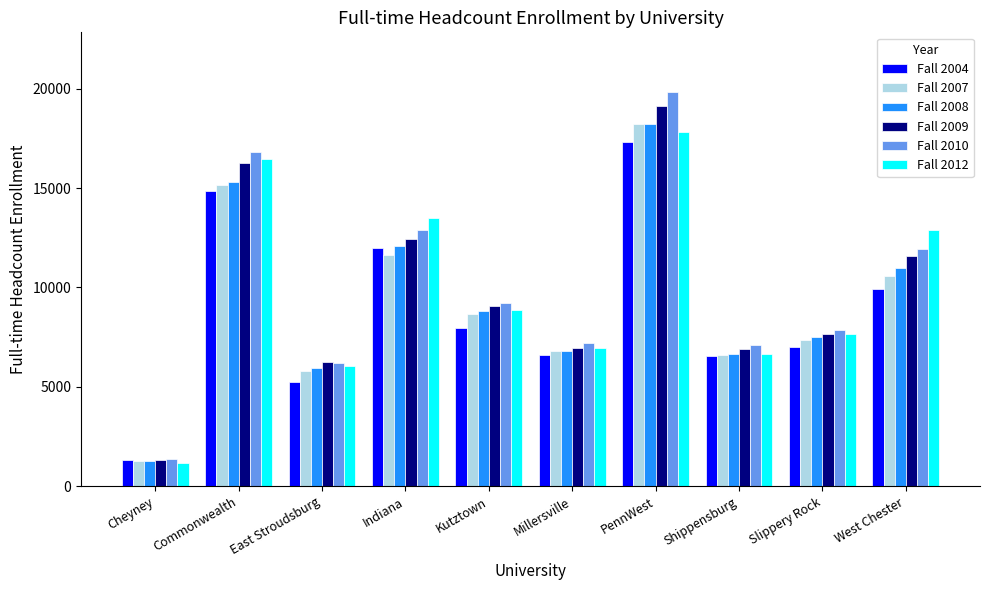

At which label does Fall 2004 first exceed 7977?

Commonwealth